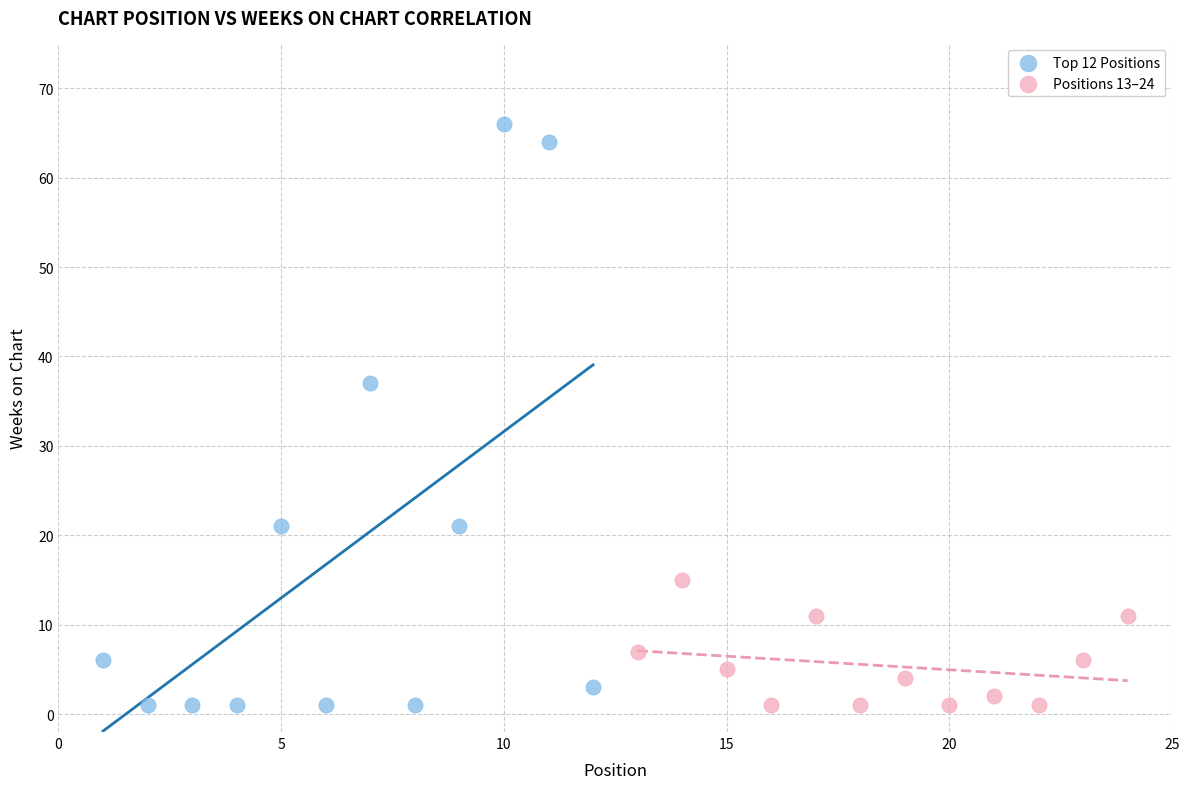

Which series contains the highest Y value?

Top 12 Positions